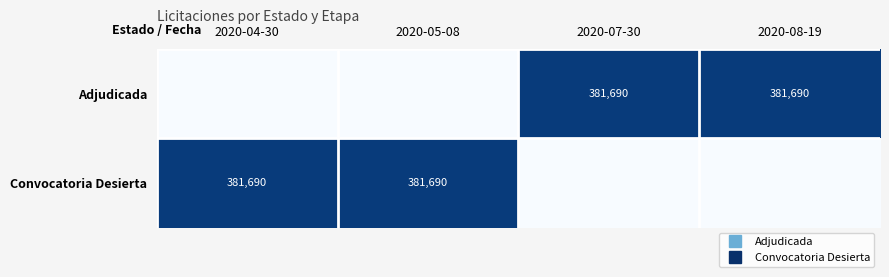

Rank the series at 2020-05-08 from highest to lowest value.

Convocatoria Desierta, Adjudicada